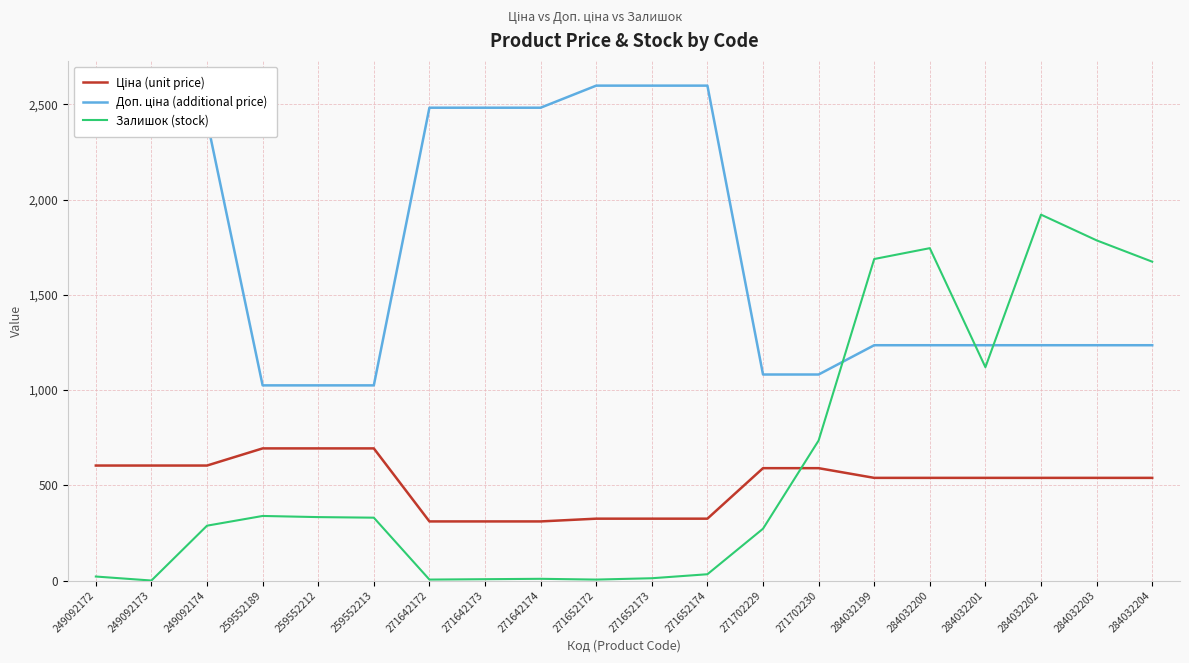

What is the difference between the maximum and minimum values in the Залишок (stock) series?

1921.0